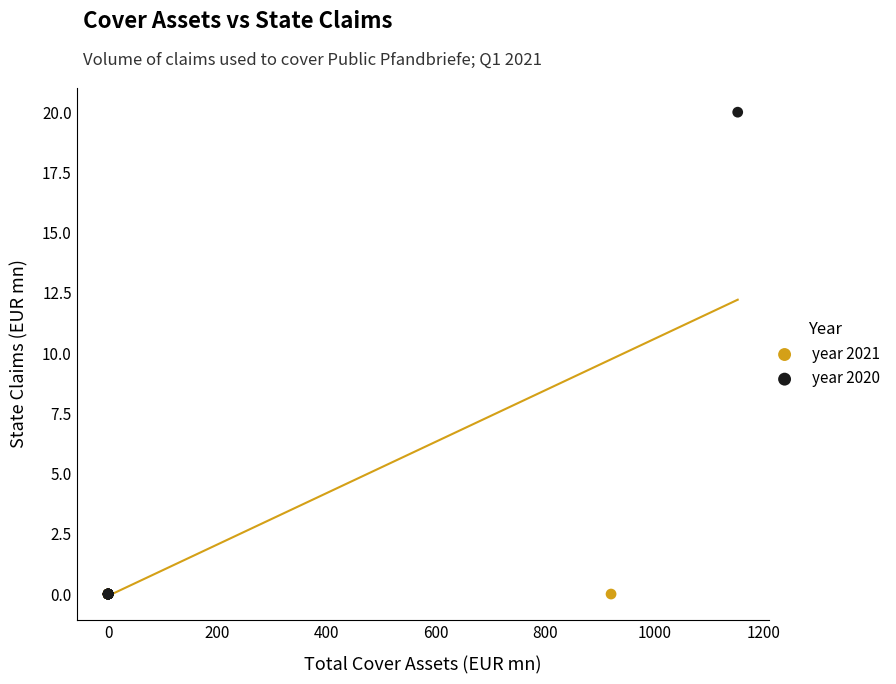

What are all the series names shown in the legend?

year 2021, year 2020